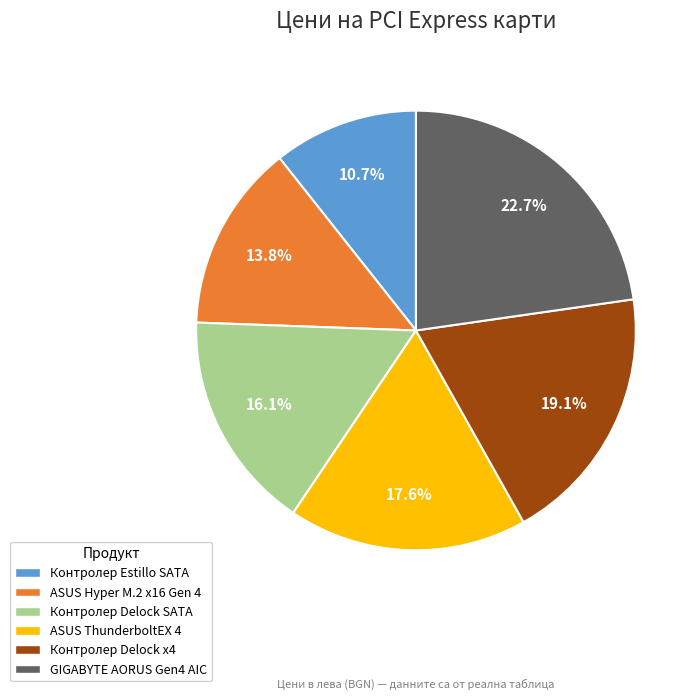

How much of the chart is everything except Контролер Delock x4?

80.9%